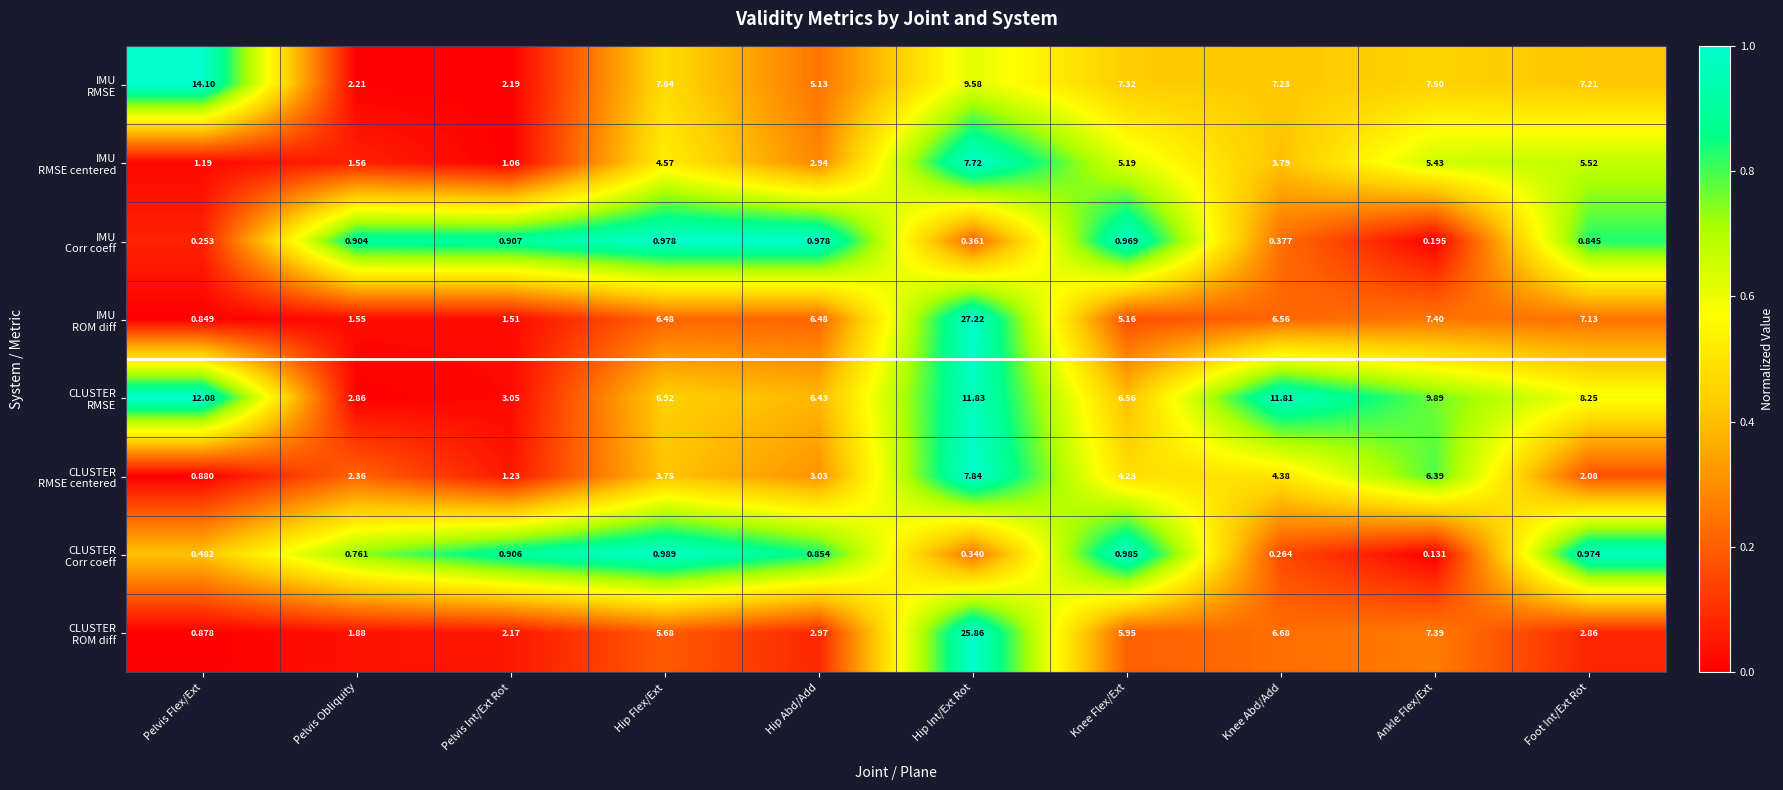

Which category has the lowest value across all series?

Ankle Flex/Ext